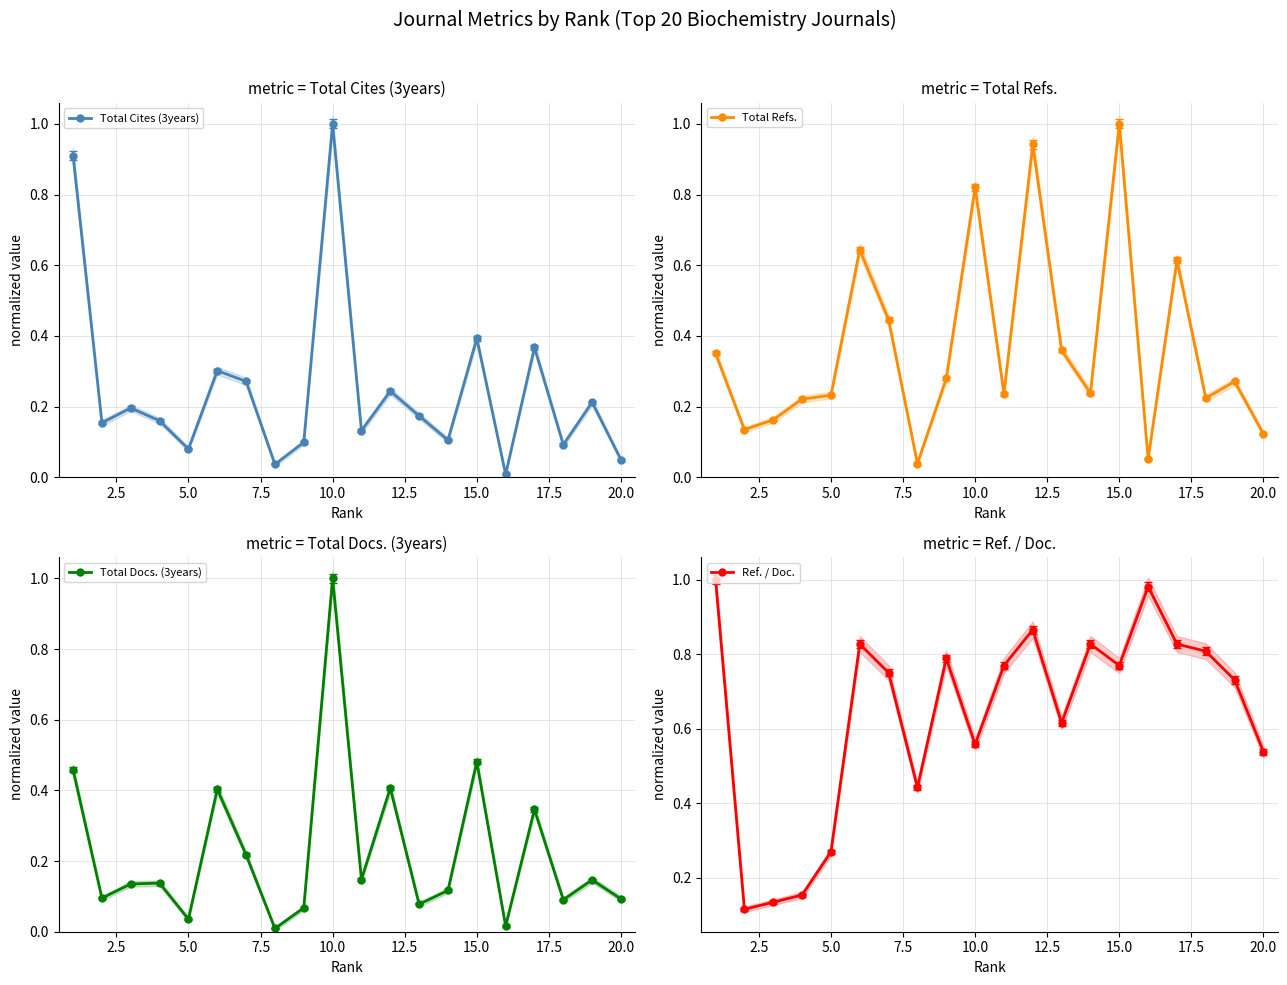

At how many categories does at least one series exceed 0?

20